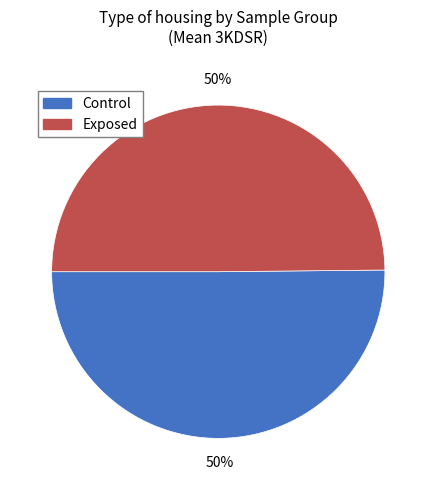

Approximately how many times larger is the value at Exposed compared to Control?

1.0